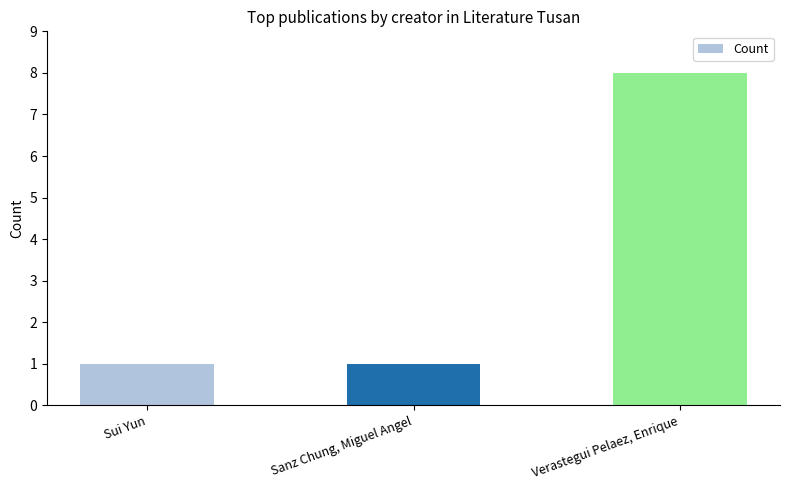

What is the change in value from Sui Yun to Verastegui Pelaez, Enrique?

+7